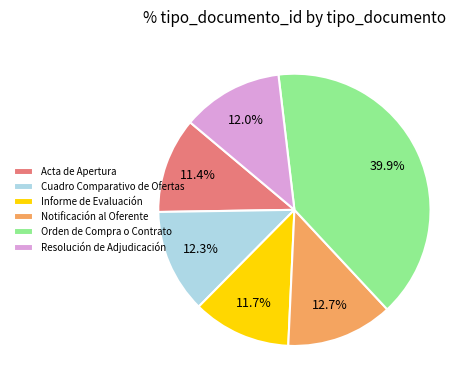

To the nearest percent, what portion does Notificación al Oferente represent?

13%